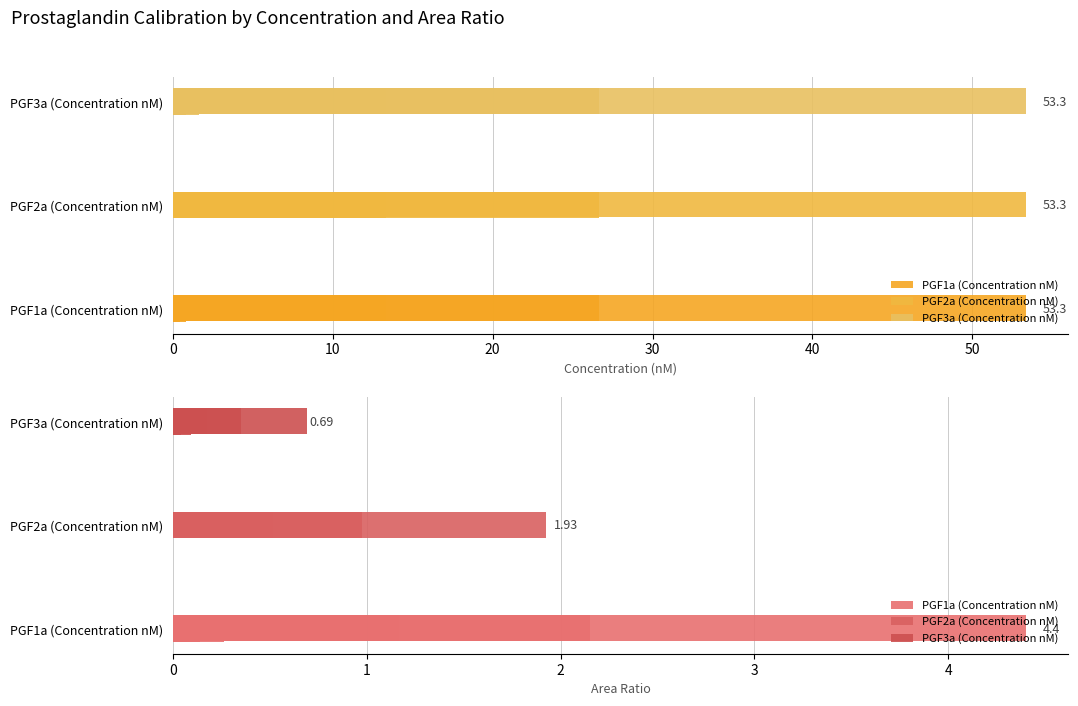

Which series has the largest range (max minus min)?

PGF1a (Concentration nM)